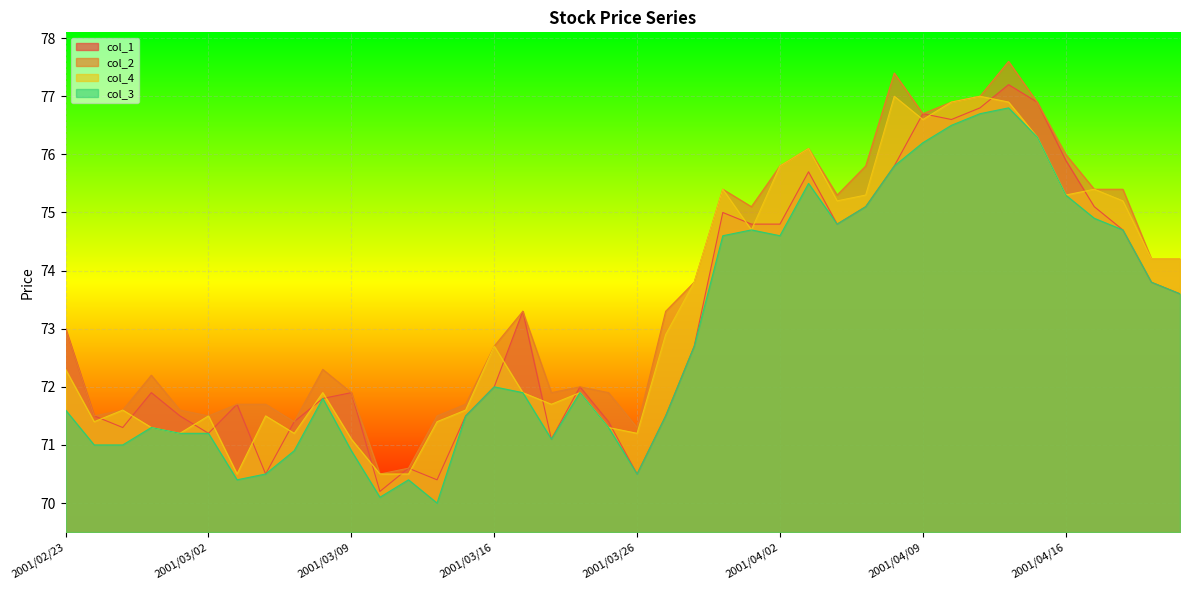

How many interior local valleys does the col_4 series have?

10